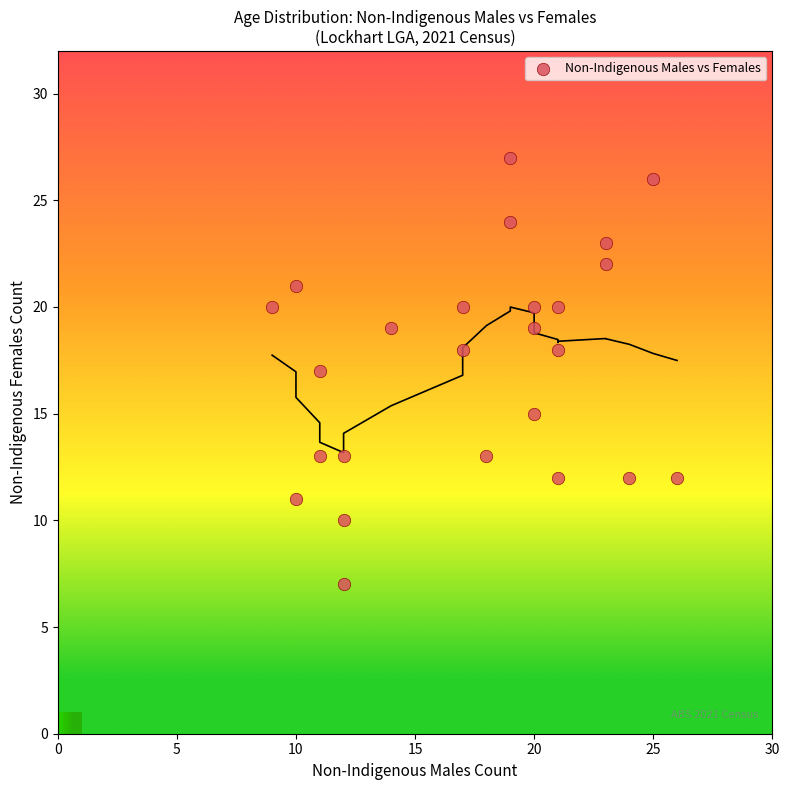

What is the range of Y values (max minus min)?

20